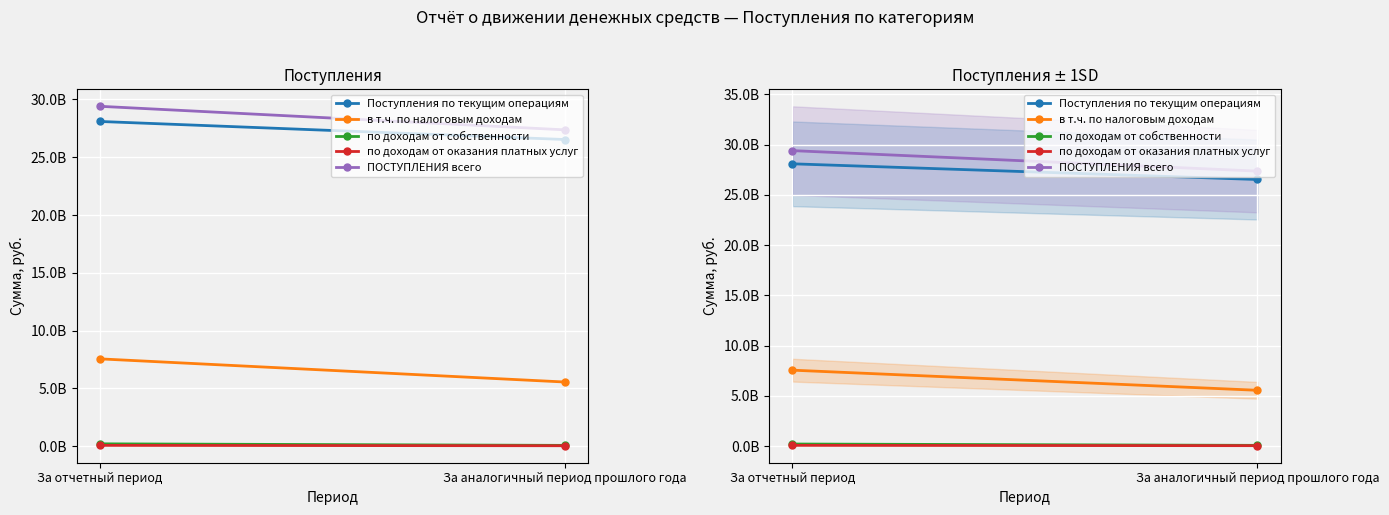

Which has a higher value, За отчетный период or За аналогичный период прошлого года?

За отчетный период